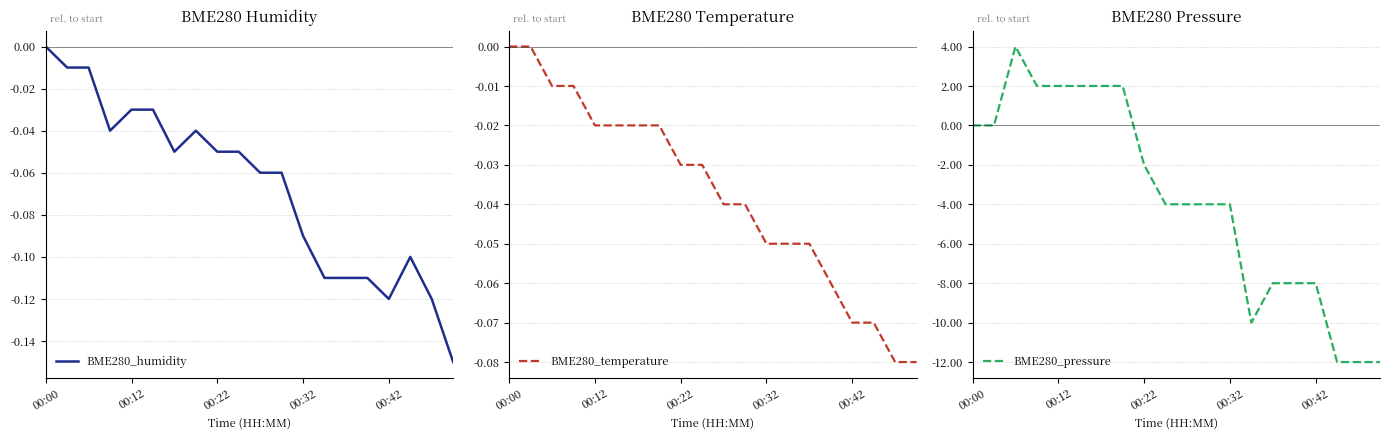

At which label does BME280_humidity reach its peak?

00:00